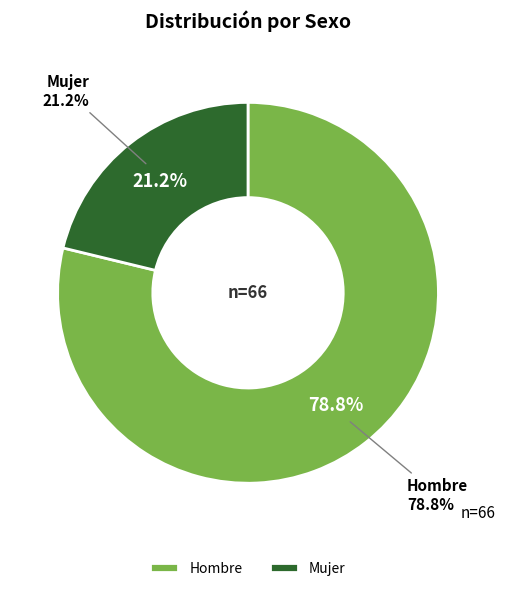

True or false: Hombre accounts for 79% of the total.

True